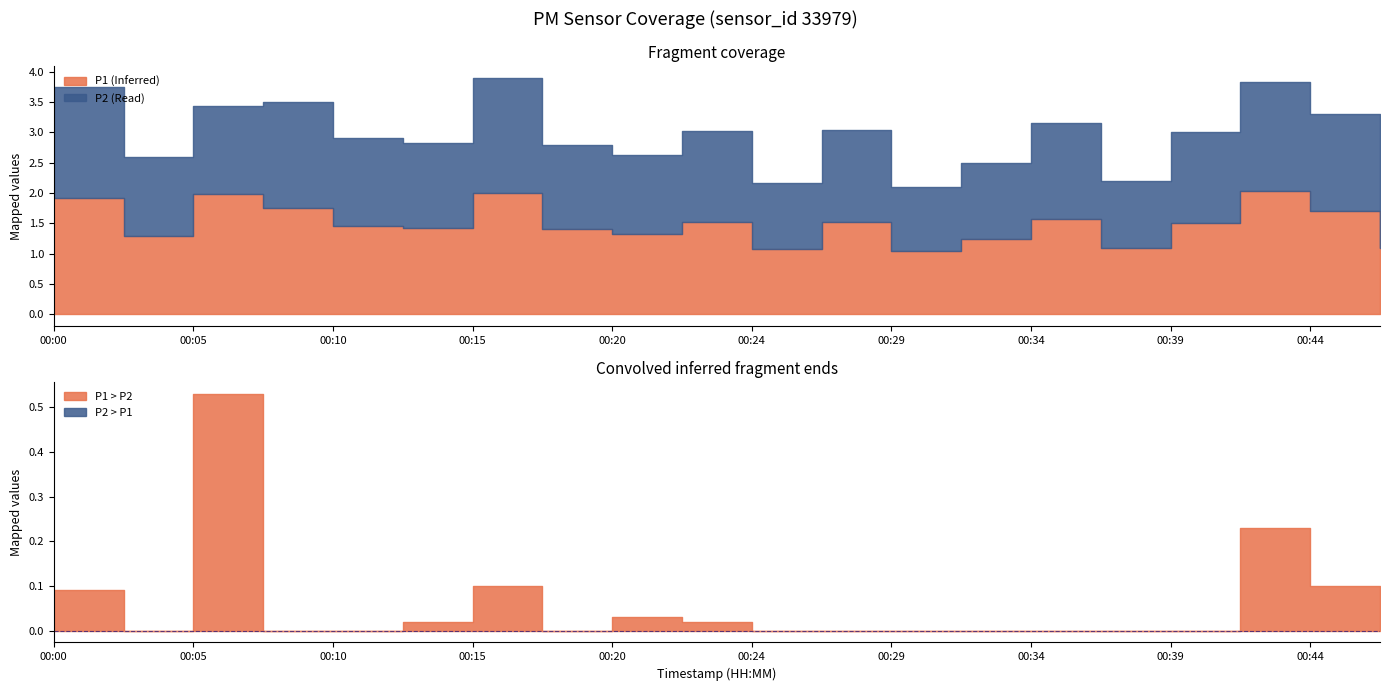

Reading right to left, extract all data points from this chart.

P1: 1.1	1.7	2.0	1.5	1.1	1.6	1.2	1.1	1.5	1.1	1.5	1.3	1.4	2.0	1.4	1.4	1.8	2.0	1.3	1.9
P2: 1.1	1.6	1.8	1.5	1.1	1.6	1.2	1.1	1.5	1.1	1.5	1.3	1.4	1.9	1.4	1.4	1.8	1.4	1.3	1.8